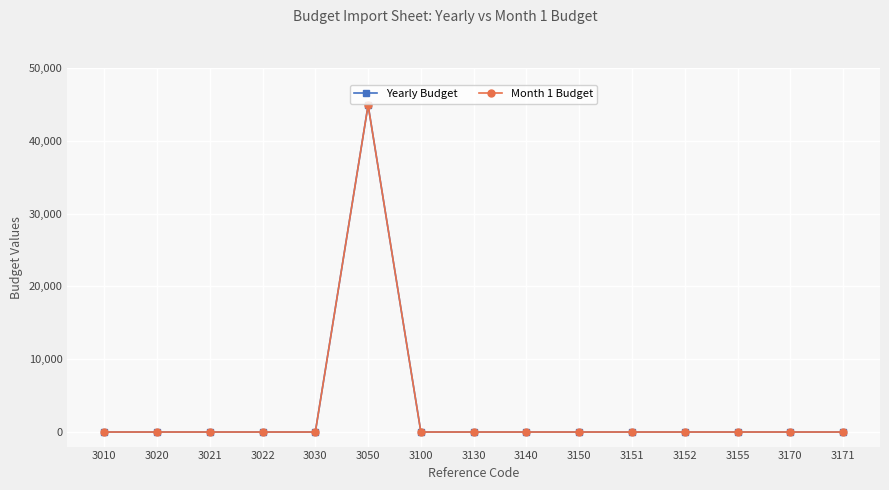

The Yearly Budget series shows 44900 at 3050. True or false?

True